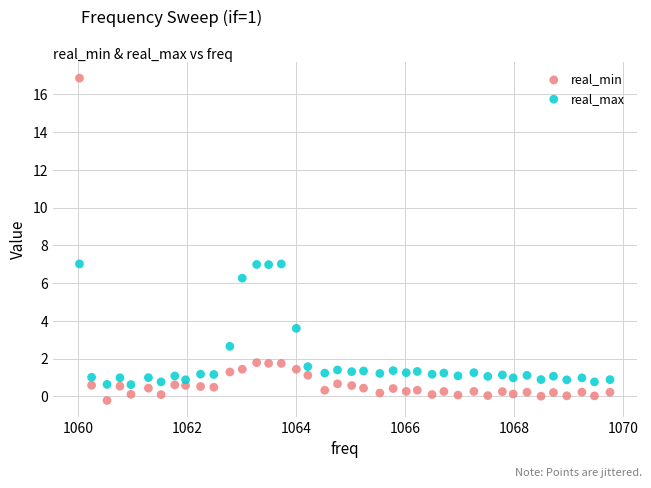

What are all the series names shown in the legend?

real_min, real_max